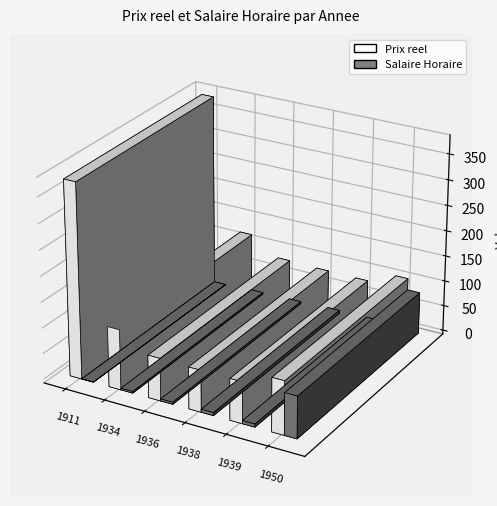

What is the difference between the highest and lowest values at 1939?

74.7